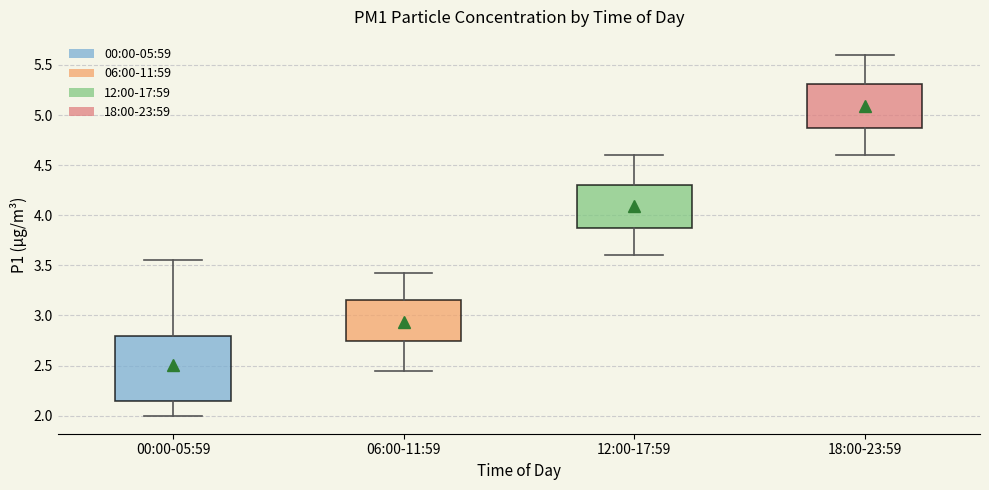

Where is the lower edge of the box for 18:00-23:59 on the y-axis? The values are not printed on the chart, so give them approximately, as read against the axis.

4.85